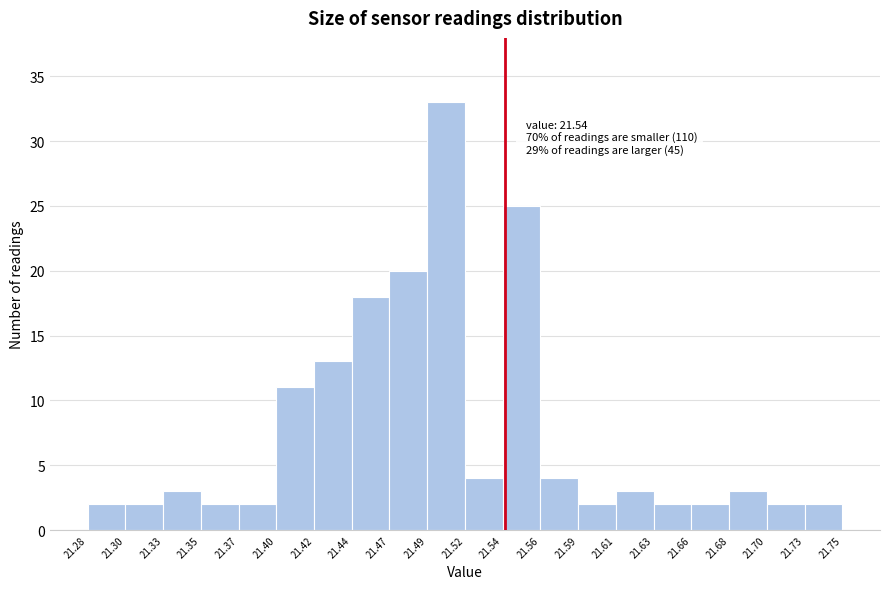

Over which range of the x-axis is the bar tallest?

21.49 to 21.52